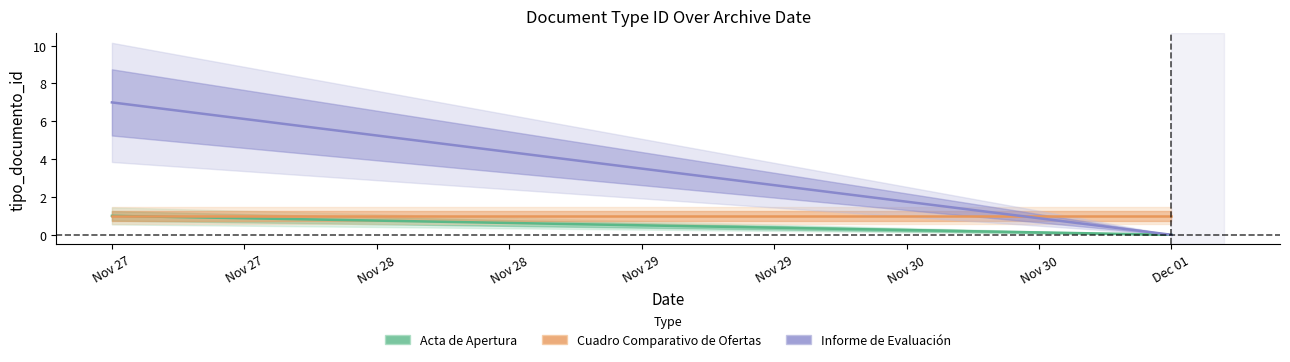

Is it true that Cuadro Comparativo de Ofertas equals 1 at Nov 27?

True